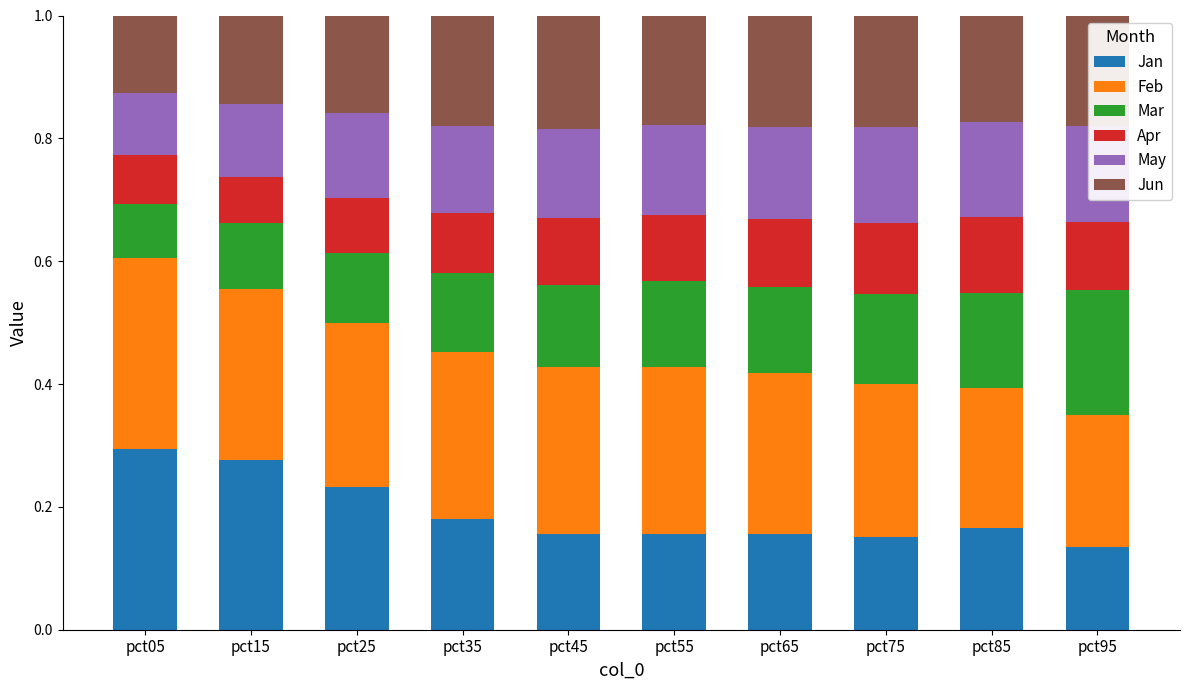

What is the total value across all series at pct95?

1.0